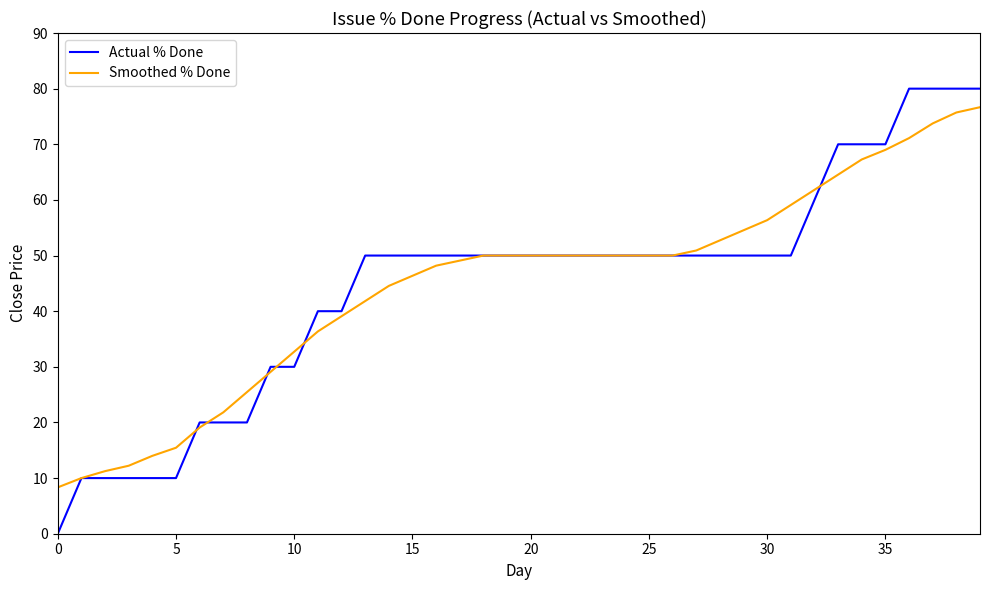

Which series has the largest range (max minus min)?

Actual % Done